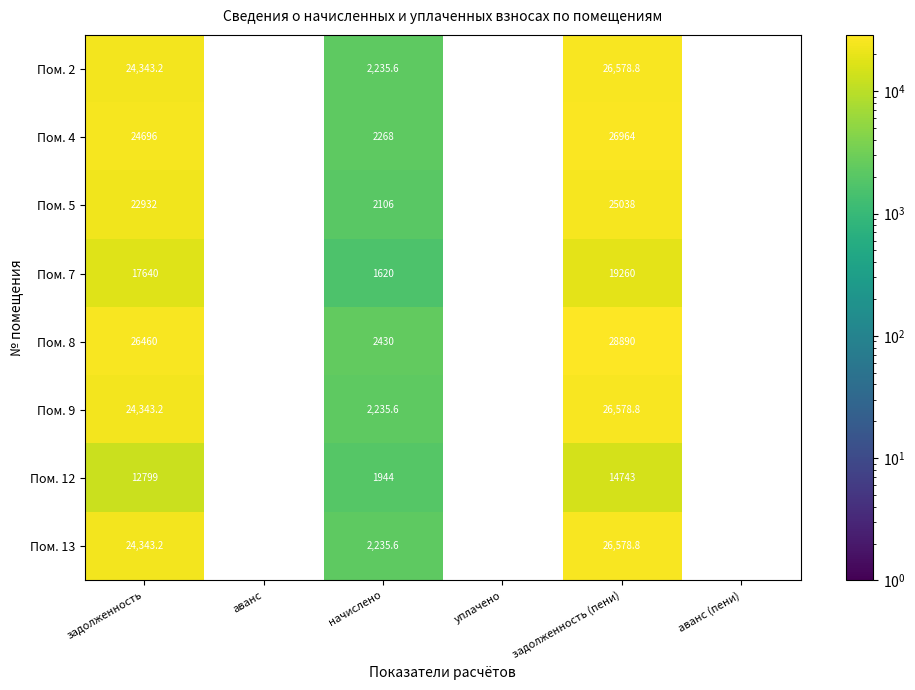

Which category has the highest value across all series?

задолженность (пени)